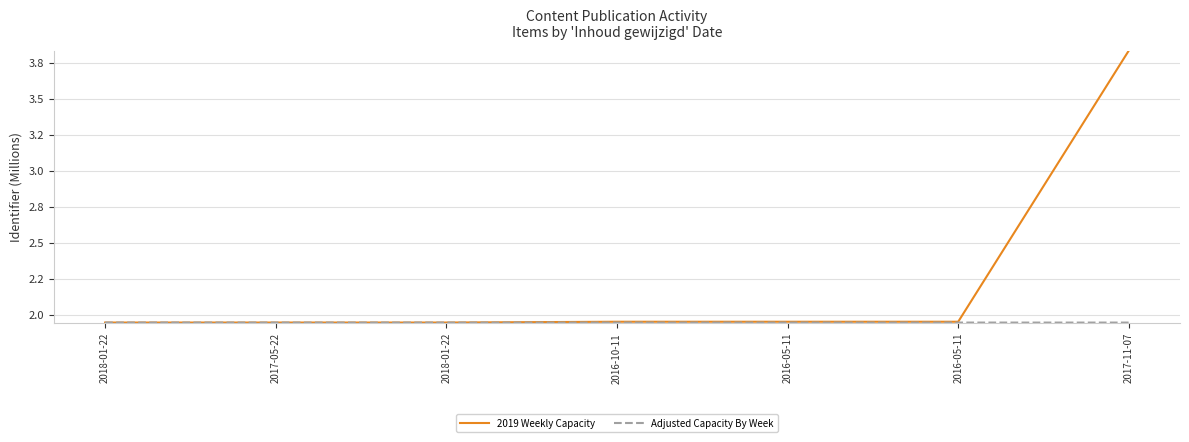

True or false: Adjusted Capacity By Week has more than 1 interior local peaks.

False